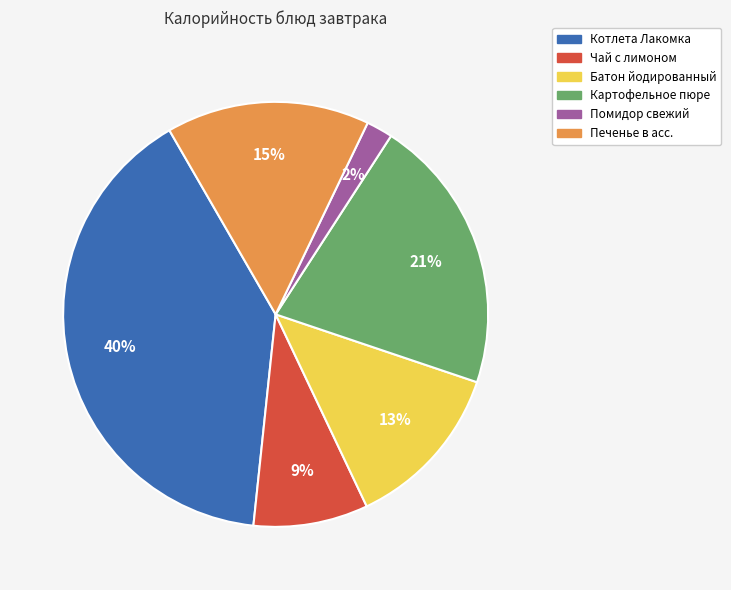

True or false: Печенье в асс. accounts for 21% of the total.

False